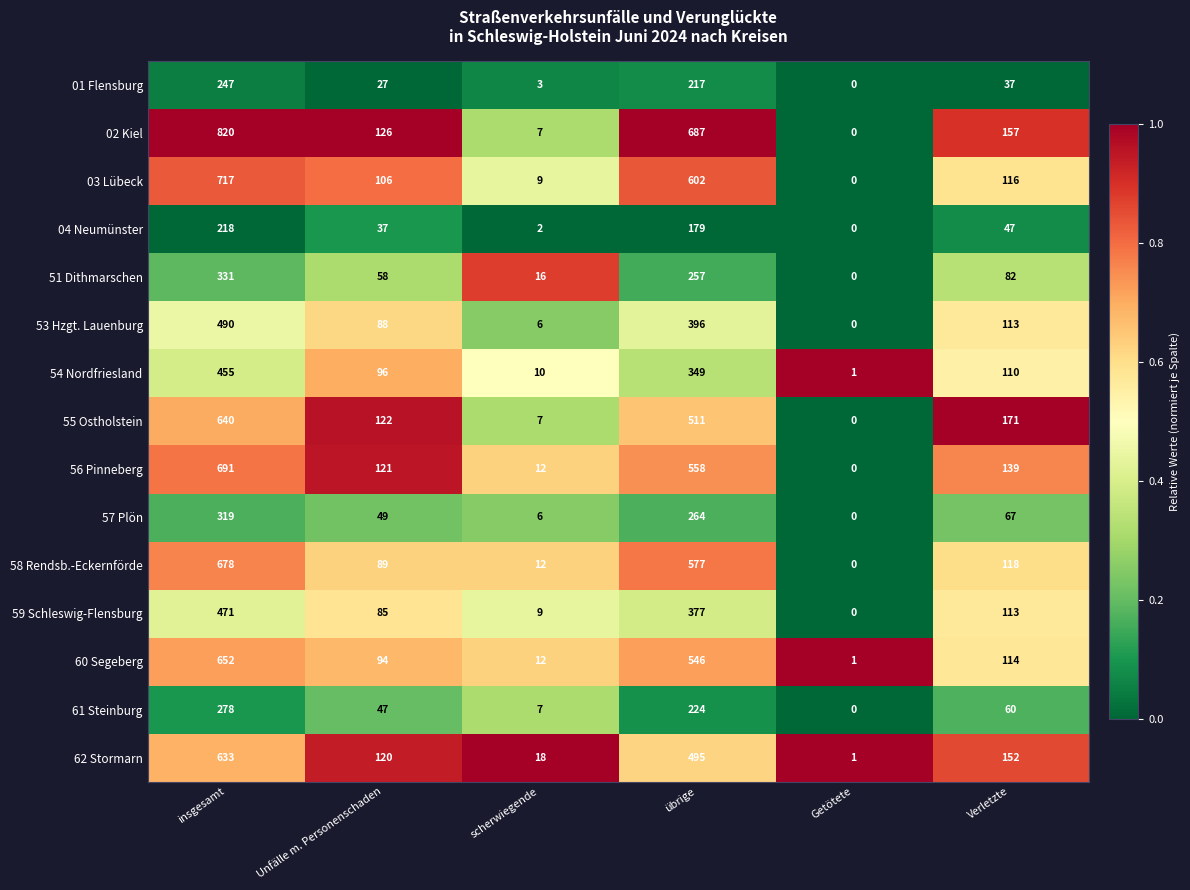

Which category has the lowest value across all series?

Getötete